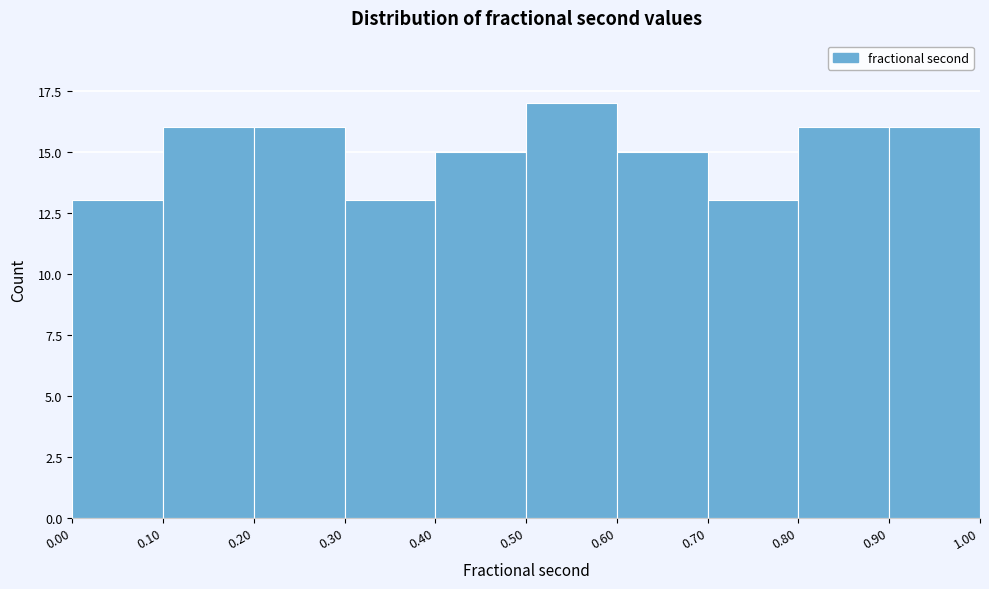

Reading left to right, list every bar in this chart as the range it spans on the x-axis followed by its height. The values are not printed on the chart, so give them approximately, as read against the axis.

0.00 to 0.10: 13
0.10 to 0.20: 16
0.20 to 0.30: 16
0.30 to 0.40: 13
0.40 to 0.50: 15
0.50 to 0.60: 17
0.60 to 0.70: 15
0.70 to 0.80: 13
0.80 to 0.90: 16
0.90 to 1.00: 16